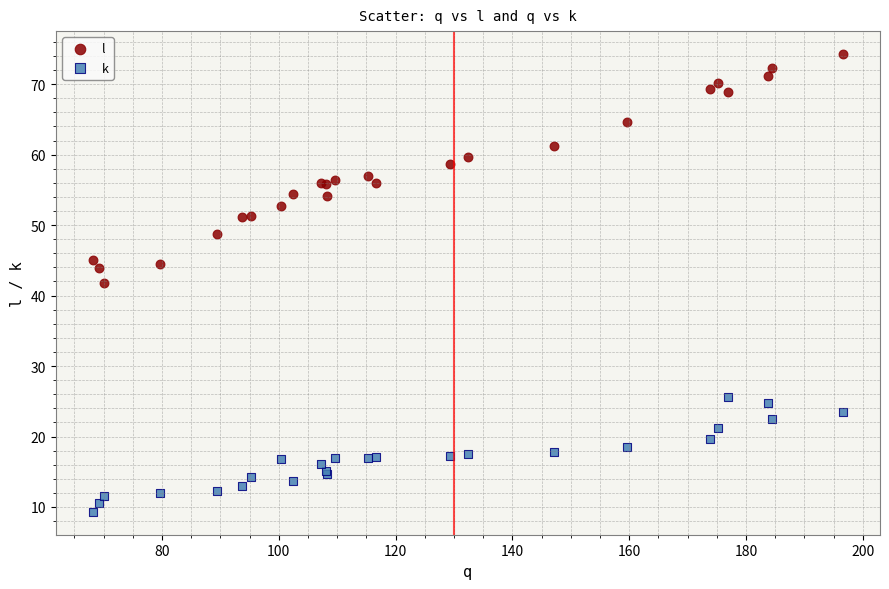

Which series reaches the maximum Y coordinate?

l